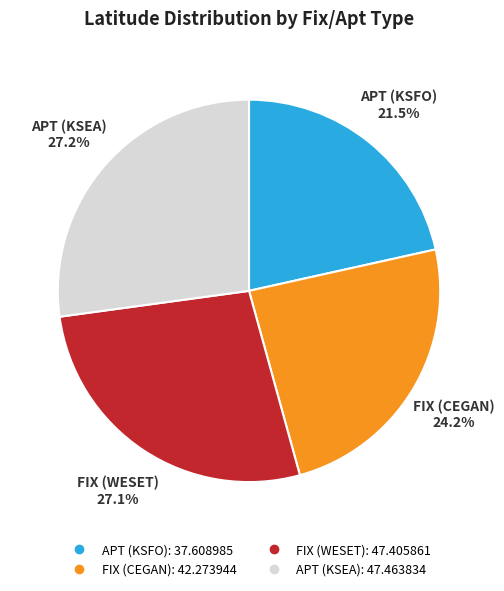

How many slices are in this pie chart?

4